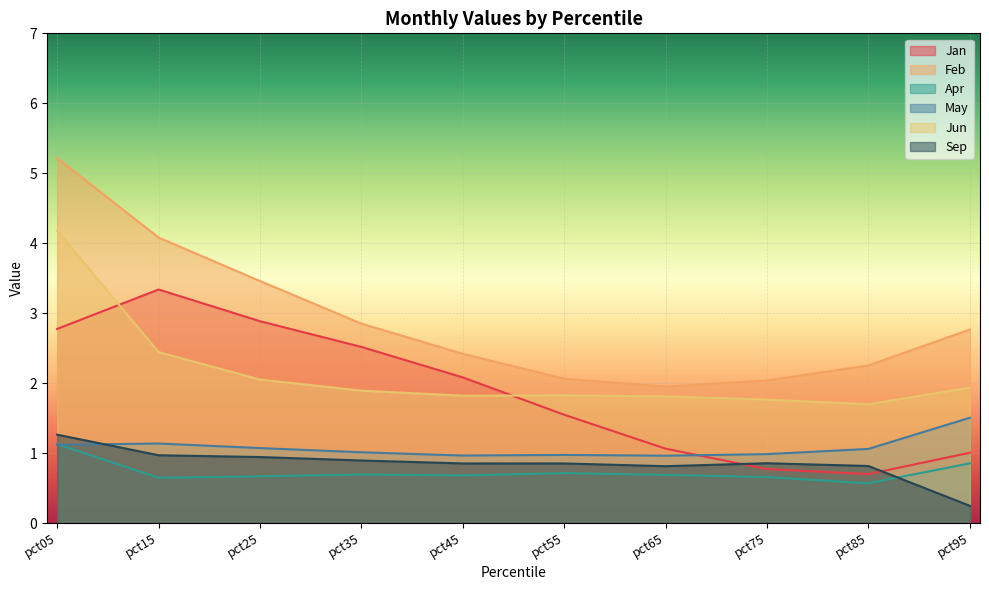

What is the difference between the highest and lowest values at pct25?

2.8